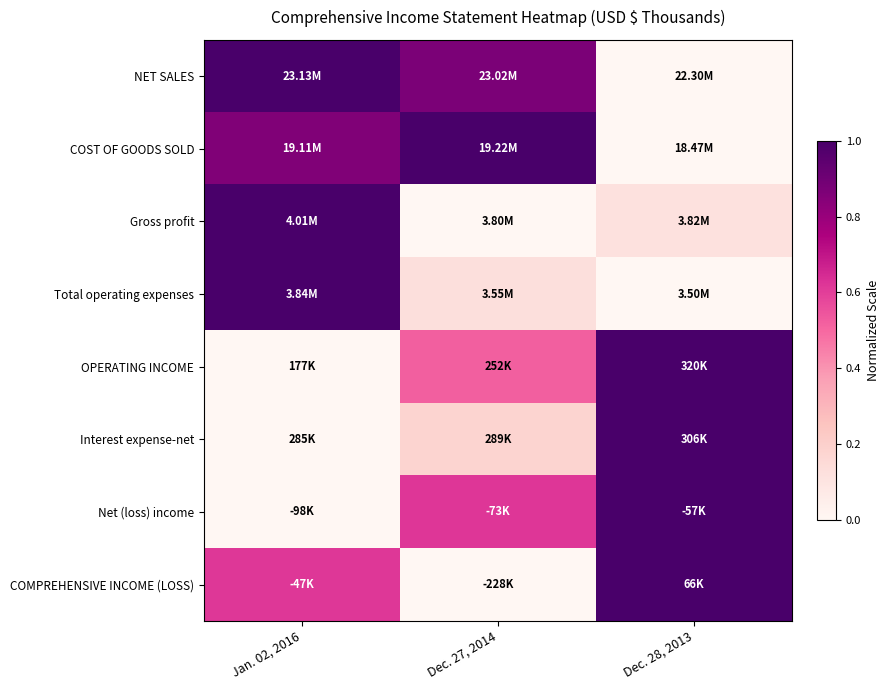

Which series has the widest spread of values?

NET SALES